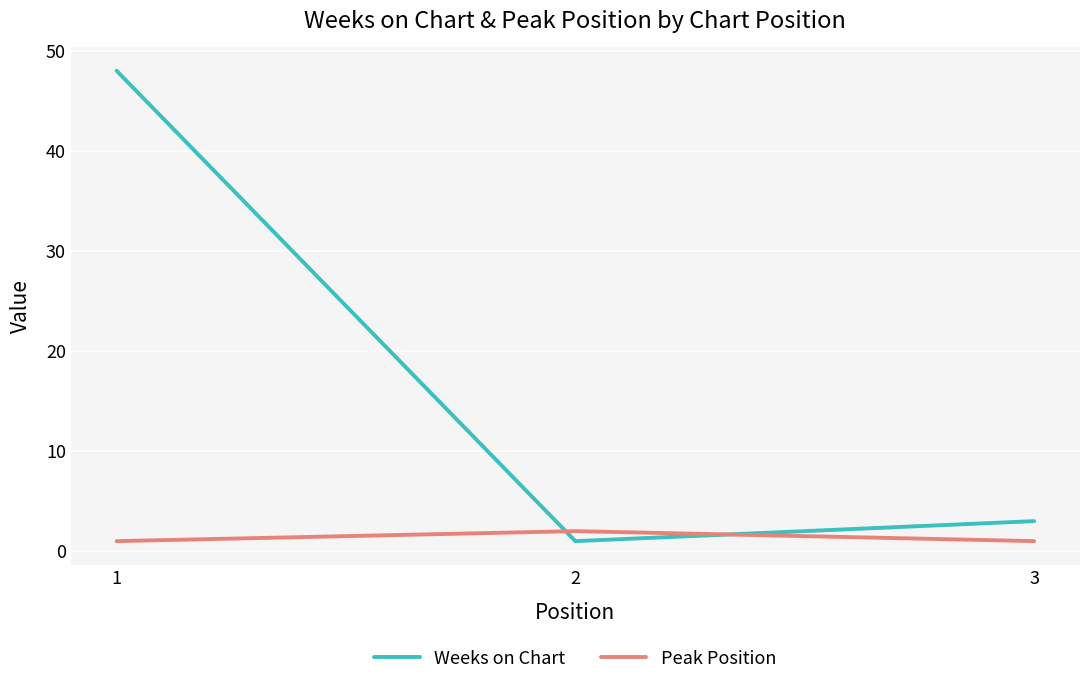

Reading left to right, what are all the values shown in this chart?

Weeks on Chart: 48	1	3
Peak Position: 1	2	1